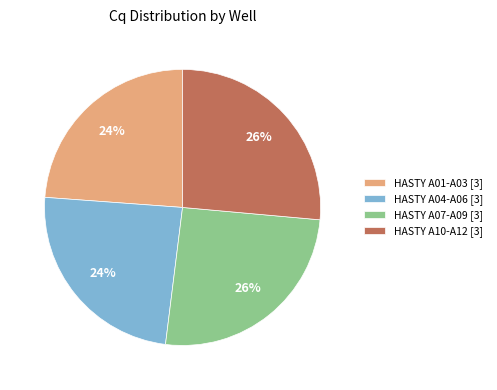

What is the ratio of the value at HASTY A04-A06 [3] to the value at HASTY A01-A03 [3]?

1.0